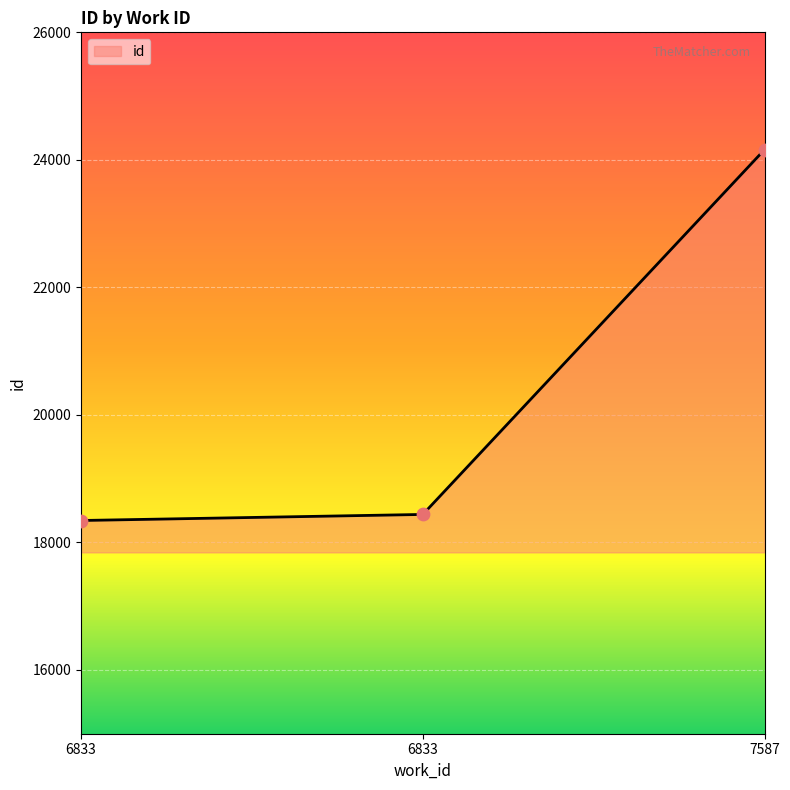

What is the ratio of the value at 6833 to the value at 6833?

1.0